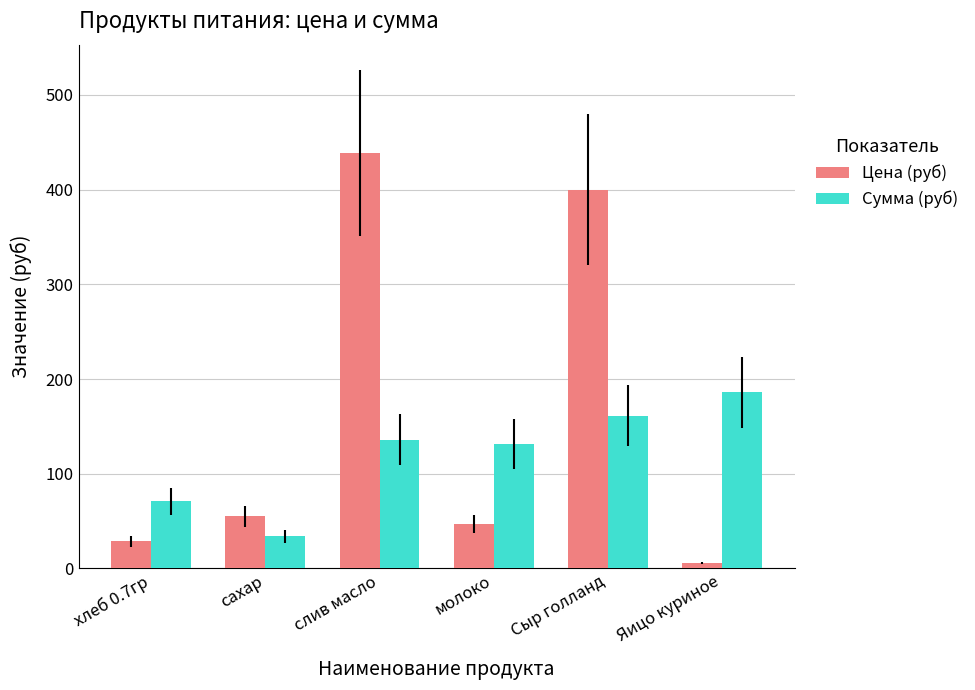

Which series has the largest range (max minus min)?

Цена (руб)